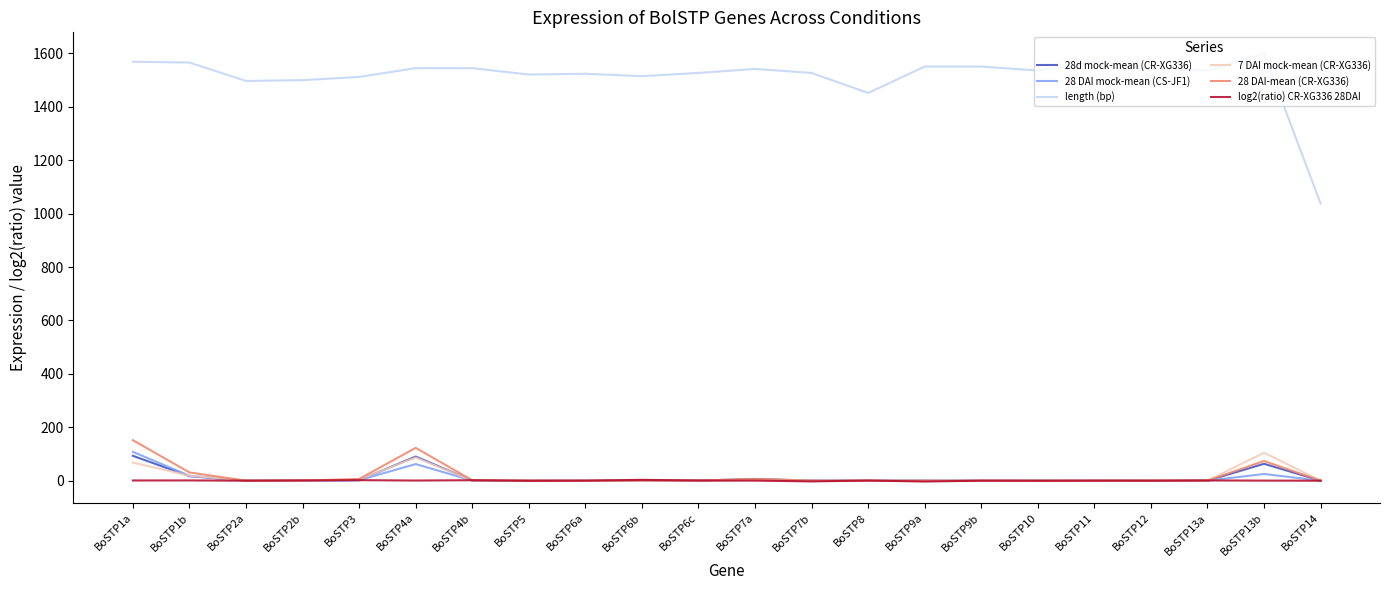

What is the greatest value displayed?

1599.0